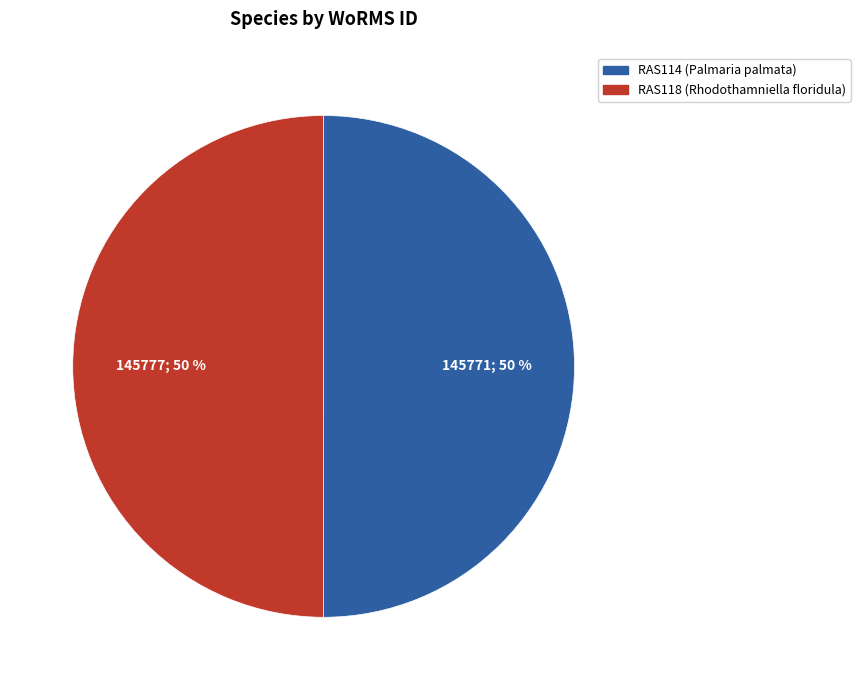

Approximately how many times larger is the value at RAS118 (Rhodothamniella floridula) compared to RAS114 (Palmaria palmata)?

1.0